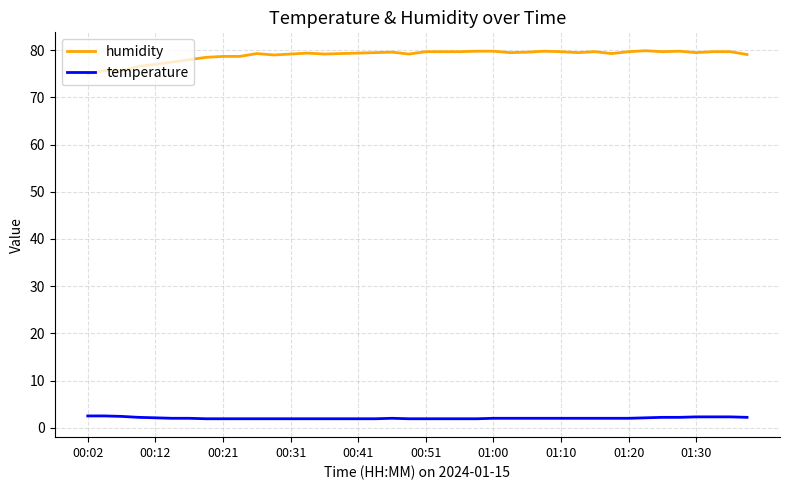

Which series has the largest total across all categories?

humidity